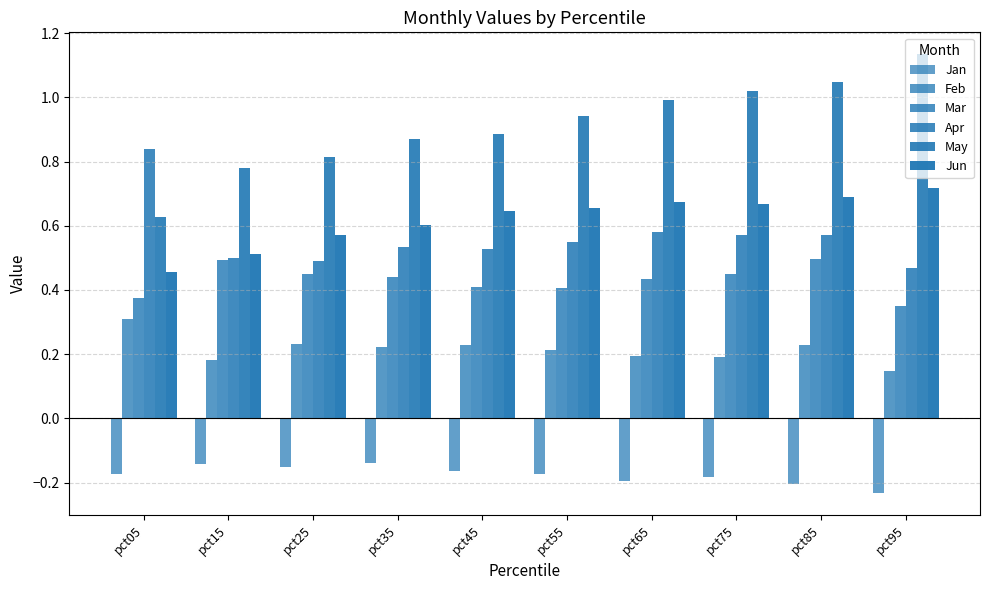

Reading left to right, what are all the values shown in this chart?

Jan: -0.2	-0.1	-0.2	-0.1	-0.2	-0.2	-0.2	-0.2	-0.2	-0.2
Feb: 0.3	0.2	0.2	0.2	0.2	0.2	0.2	0.2	0.2	0.1
Mar: 0.4	0.5	0.5	0.4	0.4	0.4	0.4	0.4	0.5	0.4
Apr: 0.8	0.5	0.5	0.5	0.5	0.5	0.6	0.6	0.6	0.5
May: 0.6	0.8	0.8	0.9	0.9	0.9	1.0	1.0	1.0	1.1
Jun: 0.5	0.5	0.6	0.6	0.6	0.7	0.7	0.7	0.7	0.7